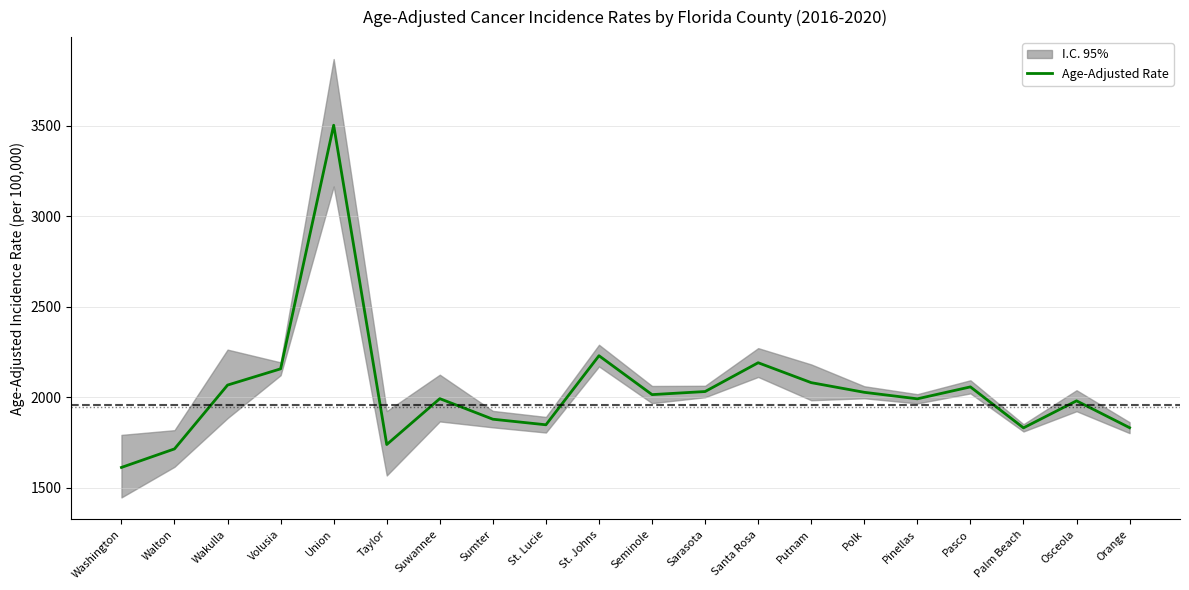

What is the sum of the values at Wakulla and Suwannee?

4059.8